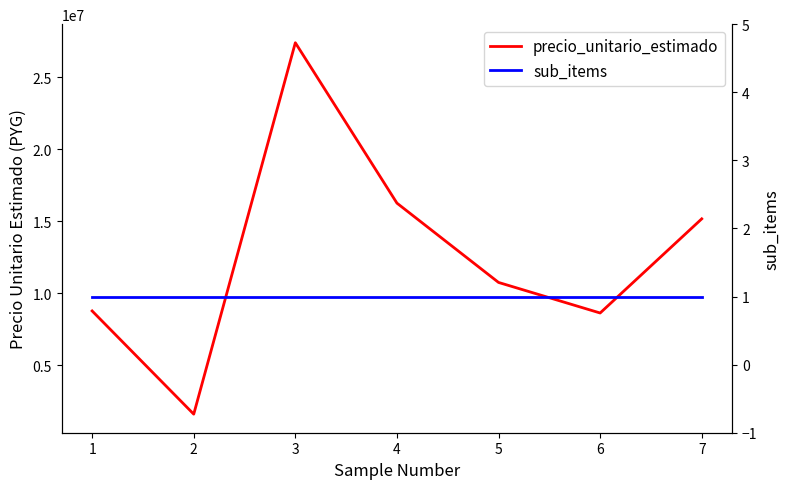

At which label is sub_items closest to 1?

1